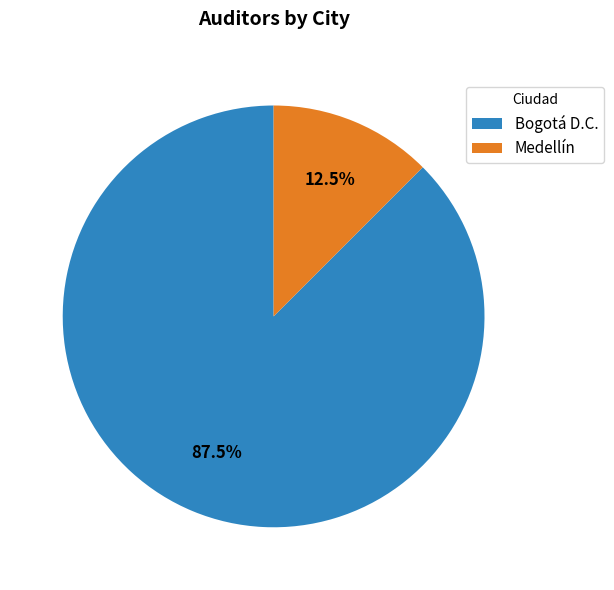

Is there a majority slice in this chart?

Yes